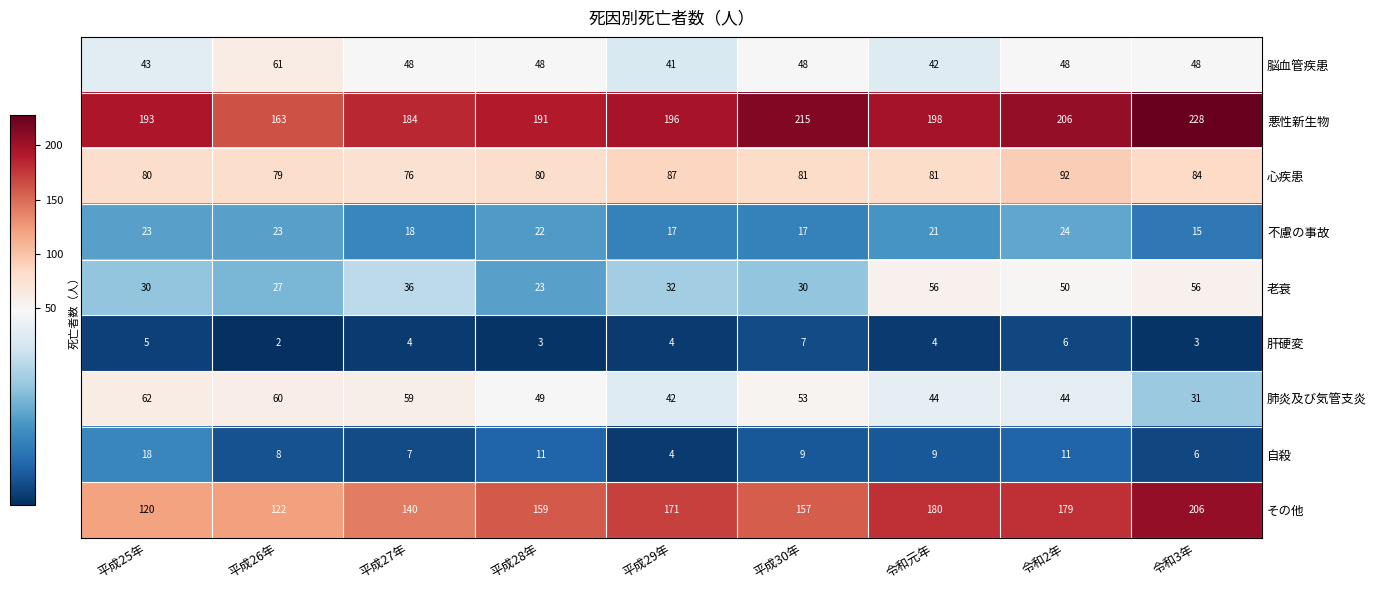

Read the 不慮の事故 value at 令和元年.

21